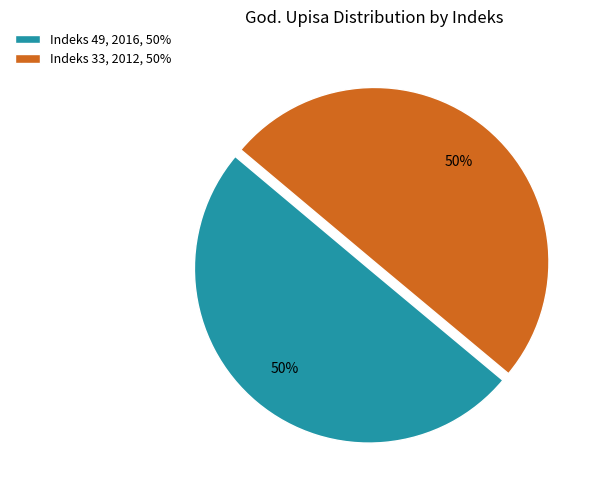

The Indeks 33, 2012, 50% slice represents 50% of the pie. True or false?

True